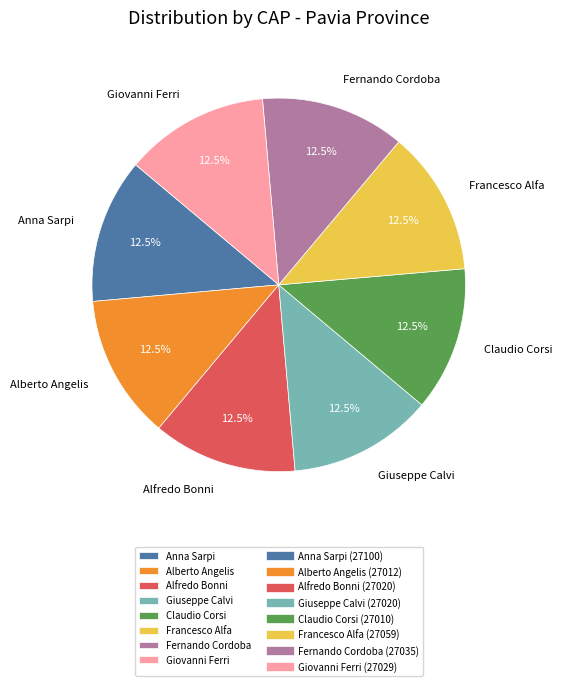

Is there a majority slice in this chart?

No